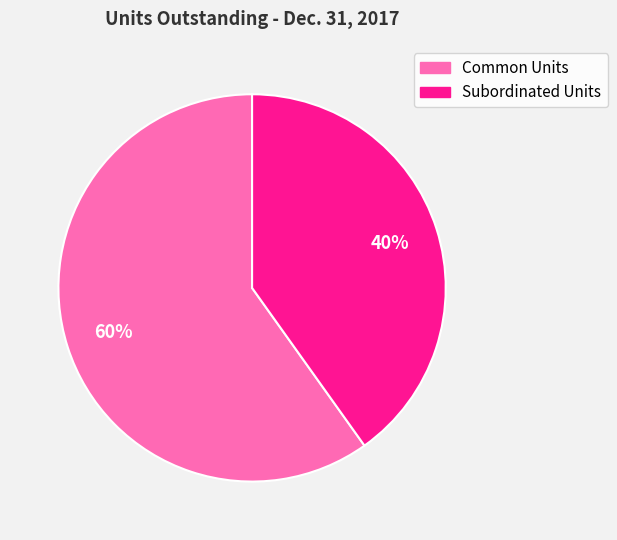

What percentage is the Common Units slice, to the nearest percent?

60%